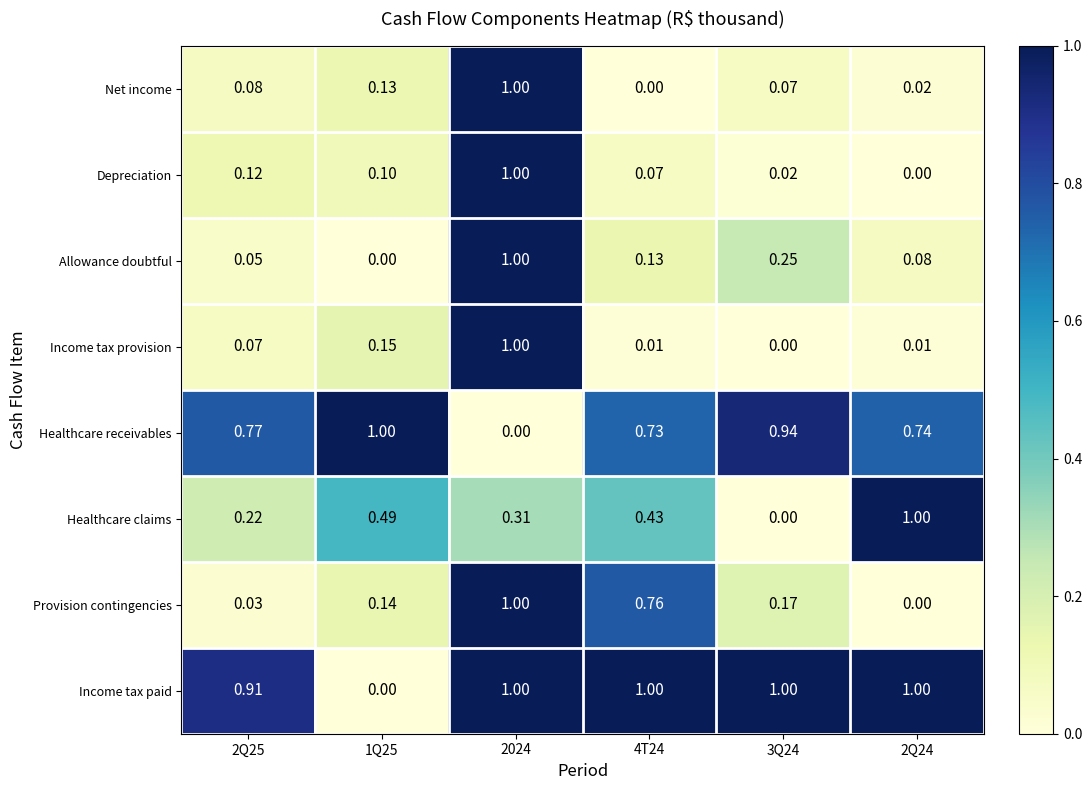

Which series changed the most between 2Q25 and 4T24?

Provision contingencies